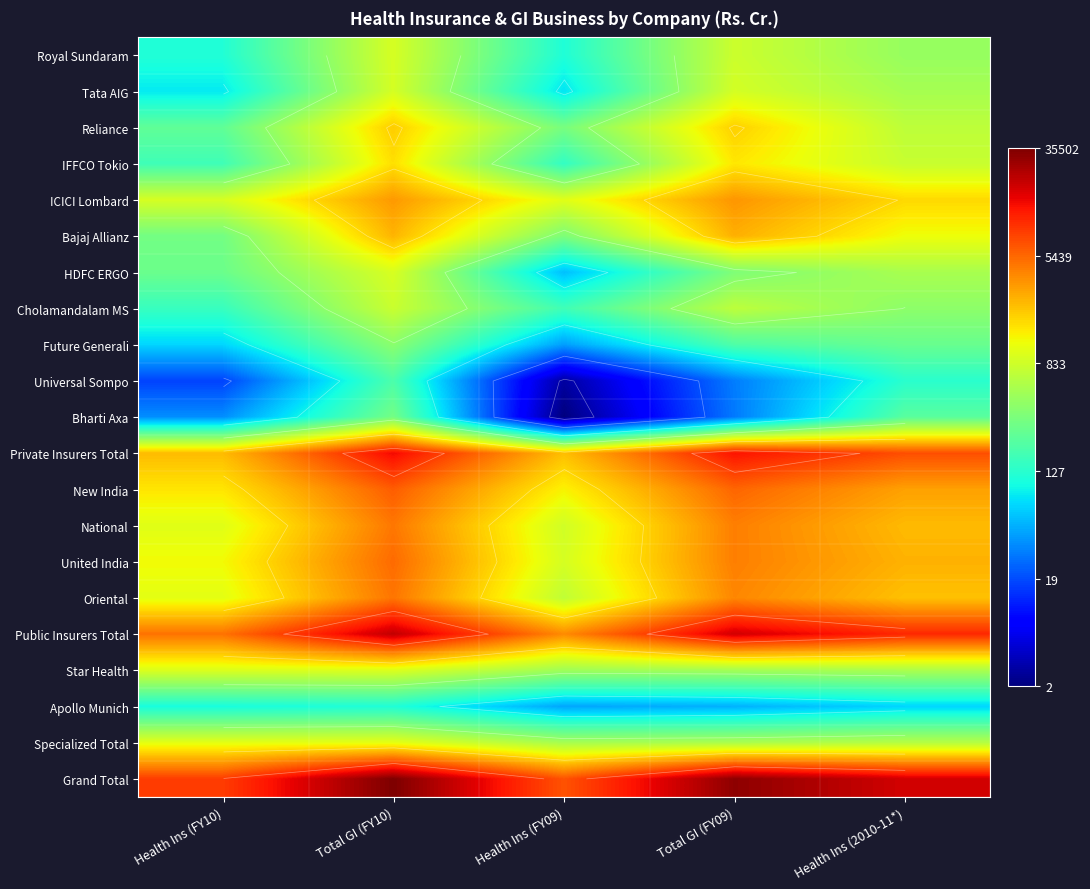

At Total GI (FY10), list the series in order from largest to smallest.

Grand Total, Public Insurers Total, Private Insurers Total, New India, United India, Oriental, National, ICICI Lombard, Bajaj Allianz, Reliance, IFFCO Tokio, Specialized Total, Star Health, HDFC ERGO, Royal Sundaram, Tata AIG, Cholamandalam MS, Future Generali, Bharti Axa, Universal Sompo, Apollo Munich